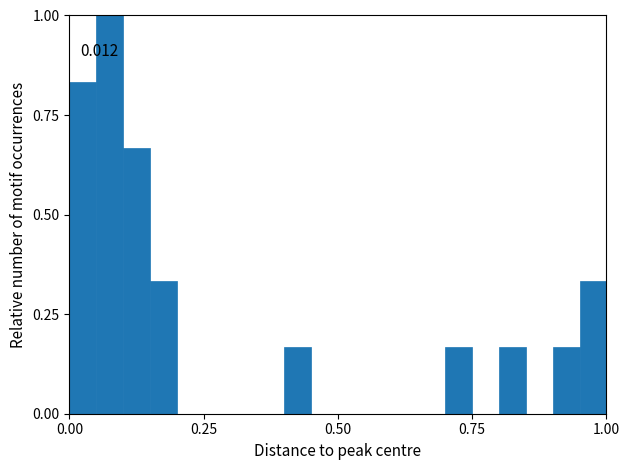

Around what value on the x-axis is the tallest bar? Give the approximate position of its centre, as read against the axis.

0.10